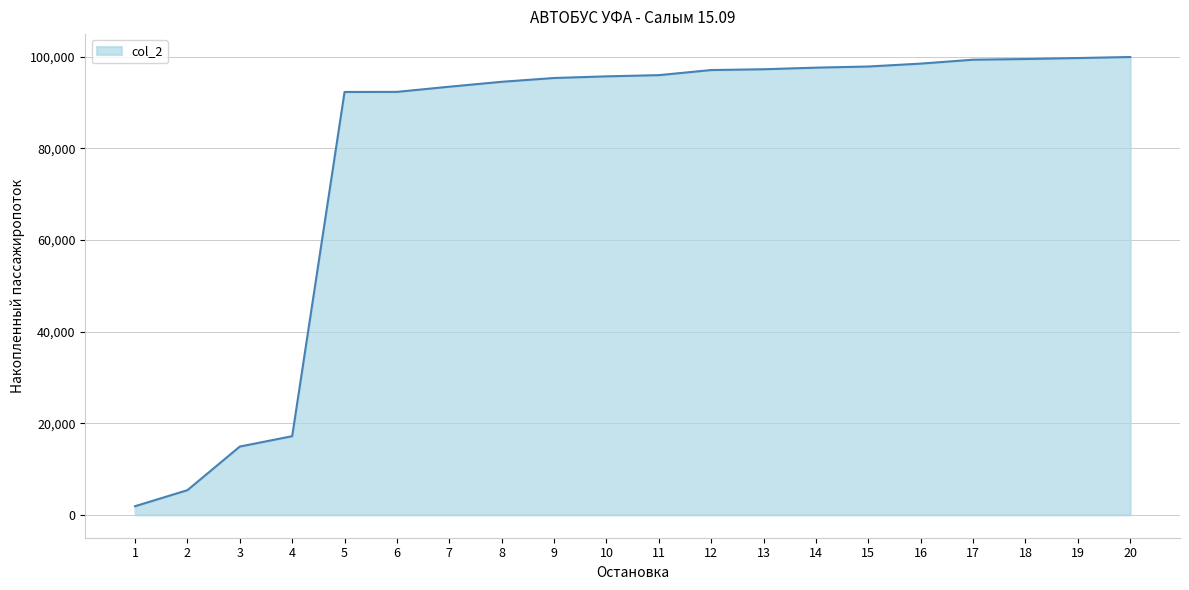

What is the maximum value shown in the chart?

99980